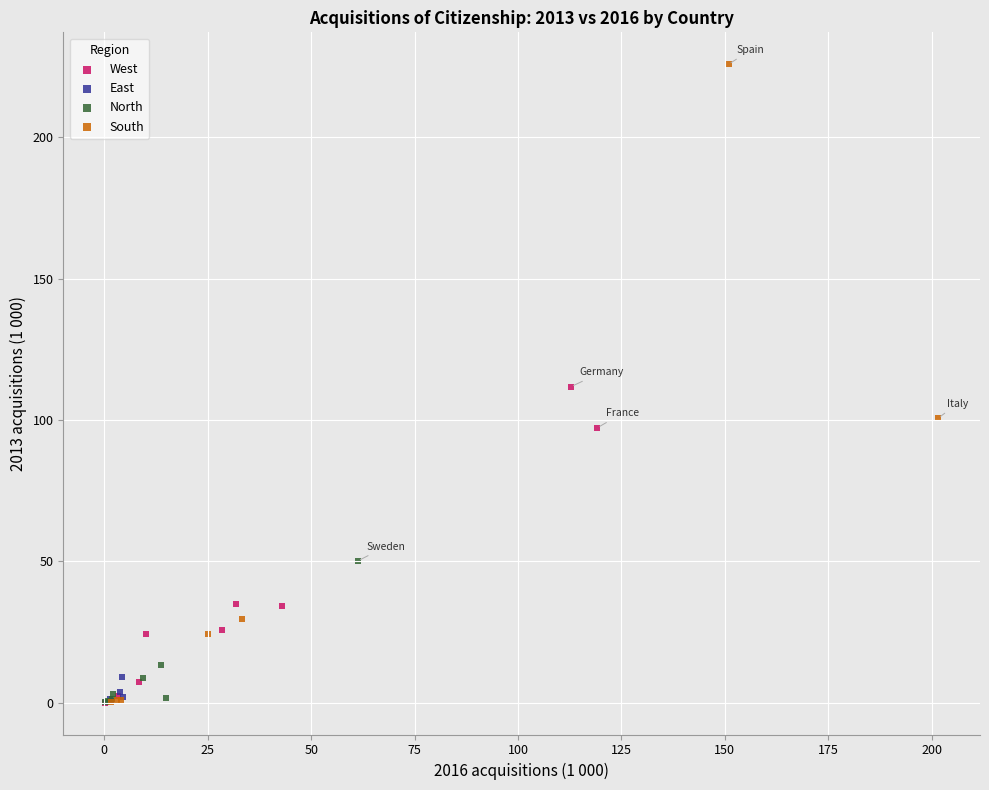

Which series has the widest spread of Y values?

South